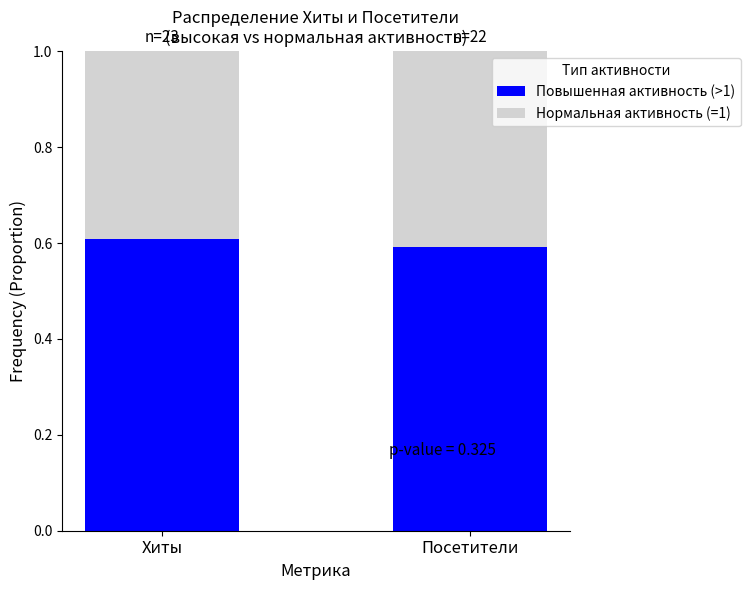

What is the total value across all series at Посетители?

1.0